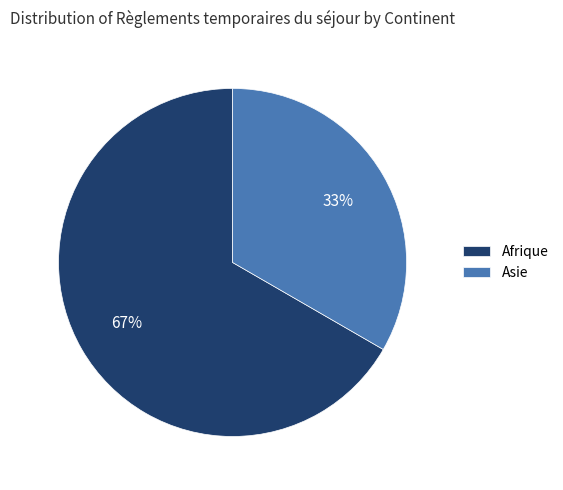

To the nearest percent, what is the average slice percentage?

50%